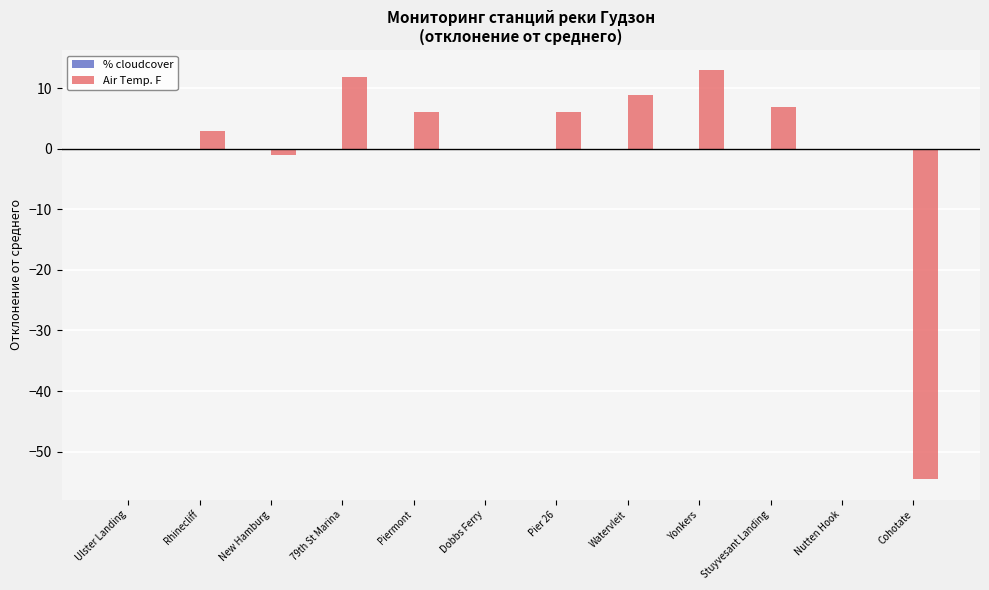

Is it true that the value at Cohotate is -95.5?

False